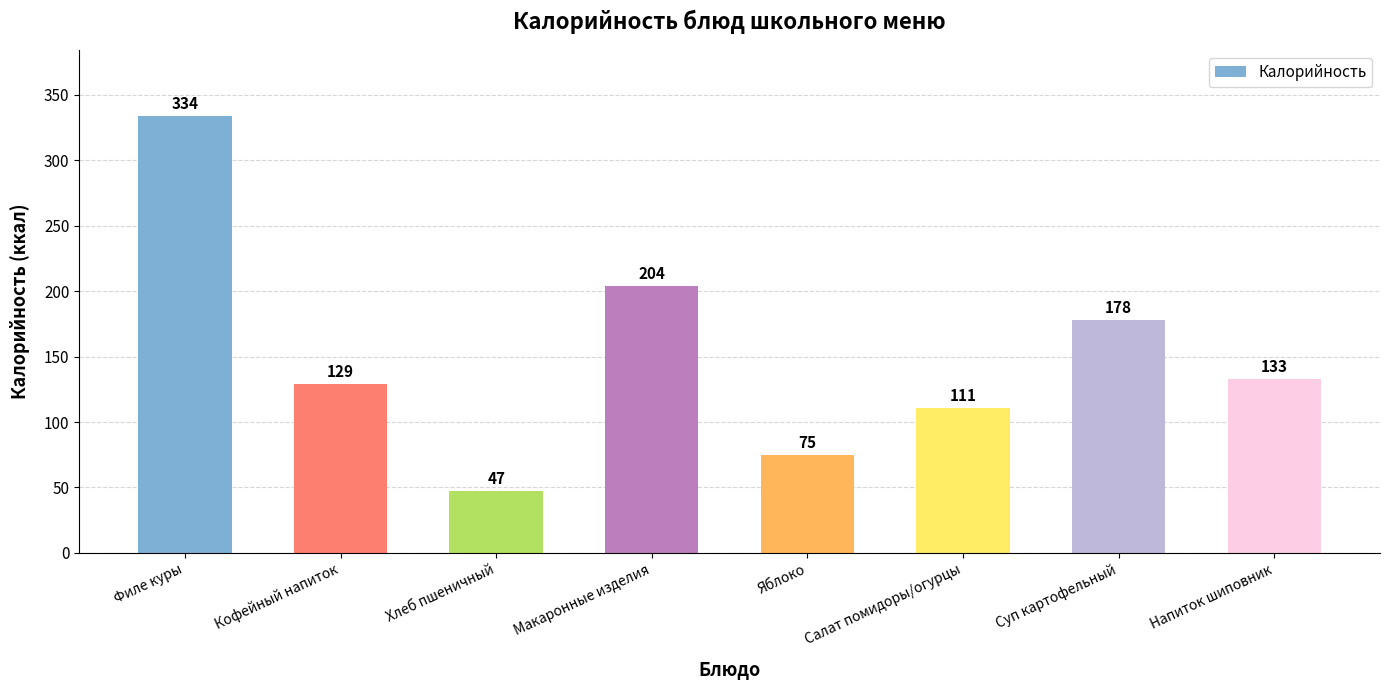

What is the minimum value shown in the chart?

47